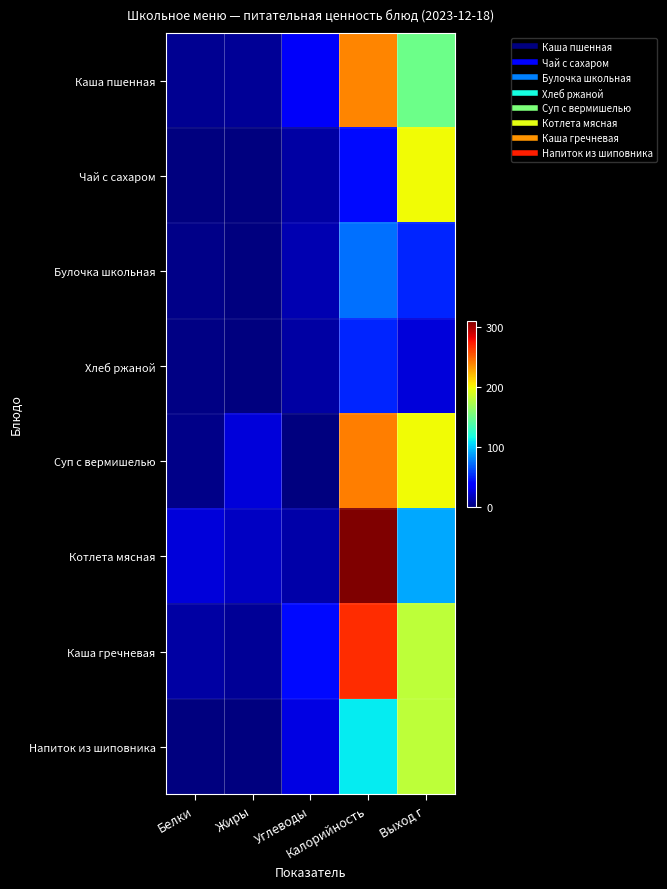

What is the total value across all series at Белки?

49.5